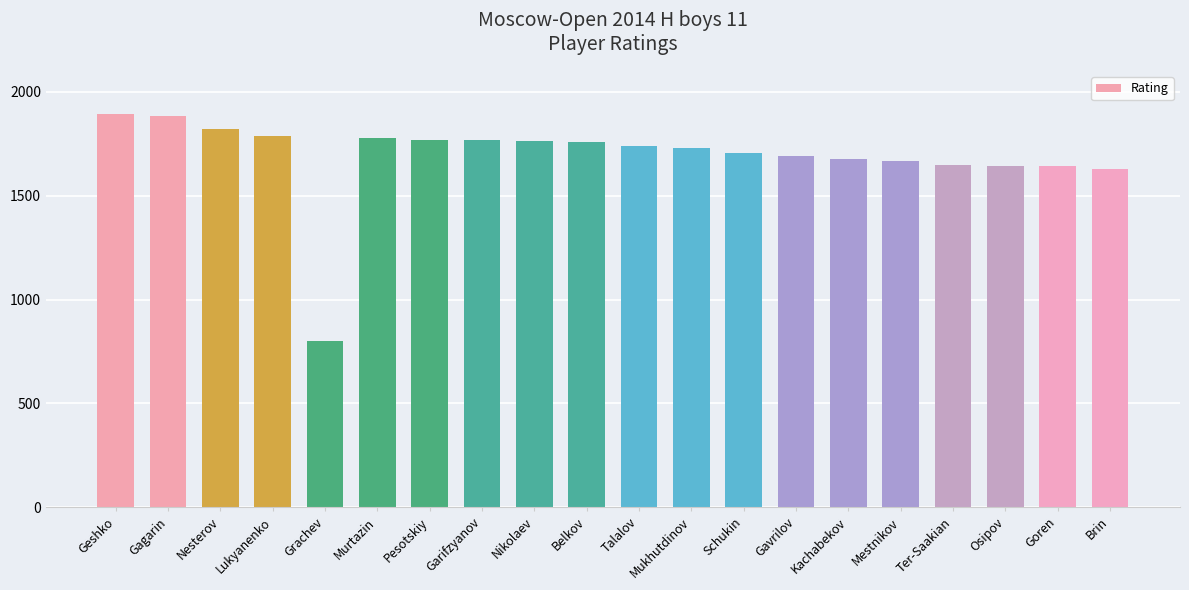

Does the chart contain stacked bars?

No